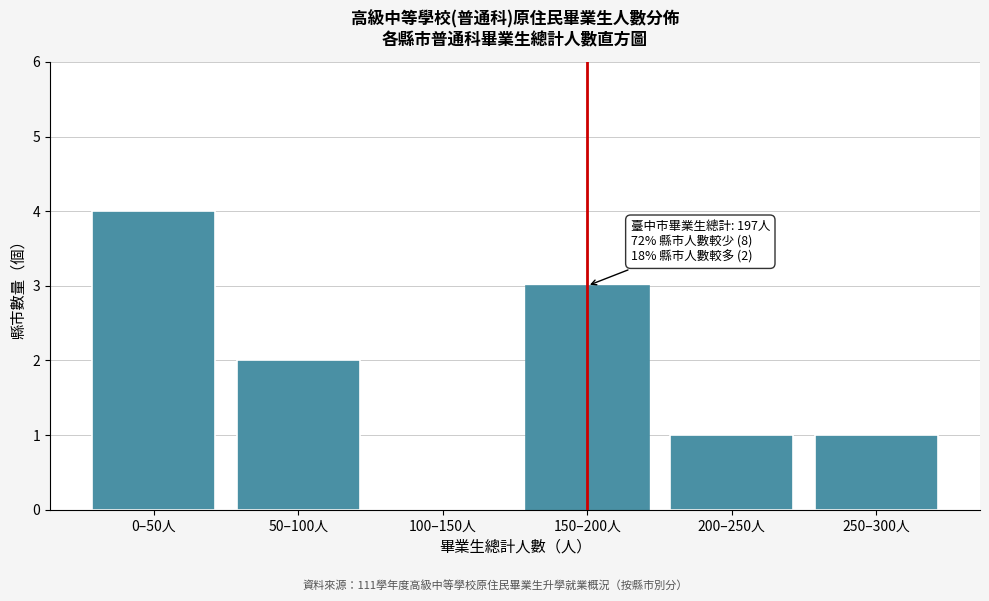

Reading left to right, list all the values displayed in this chart.

0–50人=4	50–100人=2	100–150人=0	150–200人=3	200–250人=1	250–300人=1